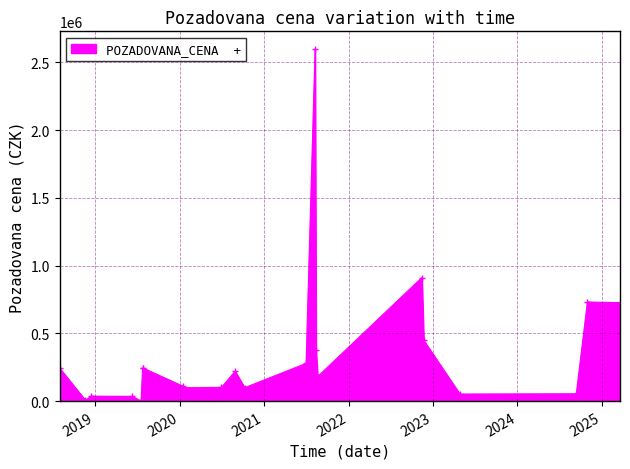

What is the greatest value displayed?

2600000